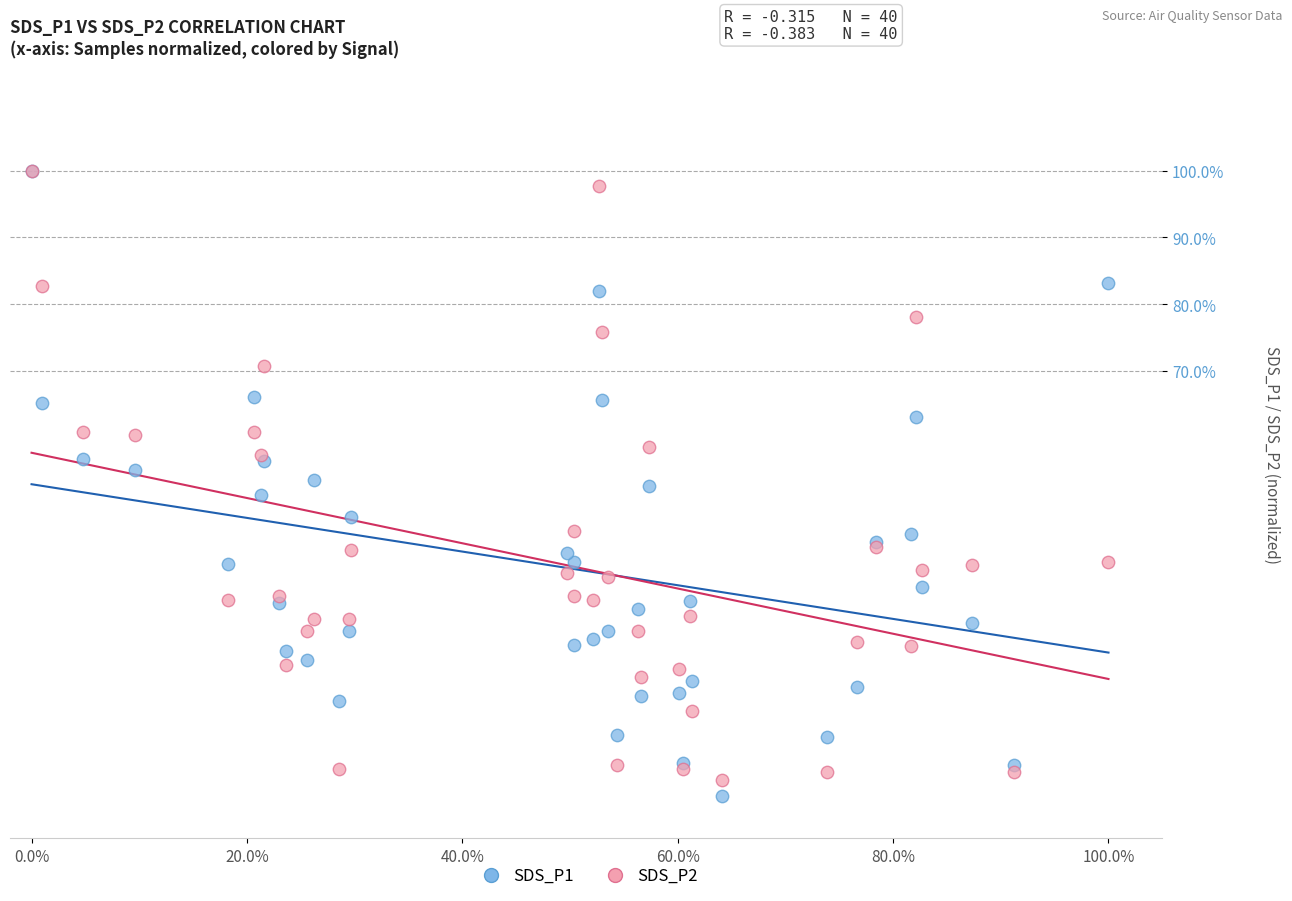

What are all the series names shown in the legend?

SDS_P1, SDS_P2